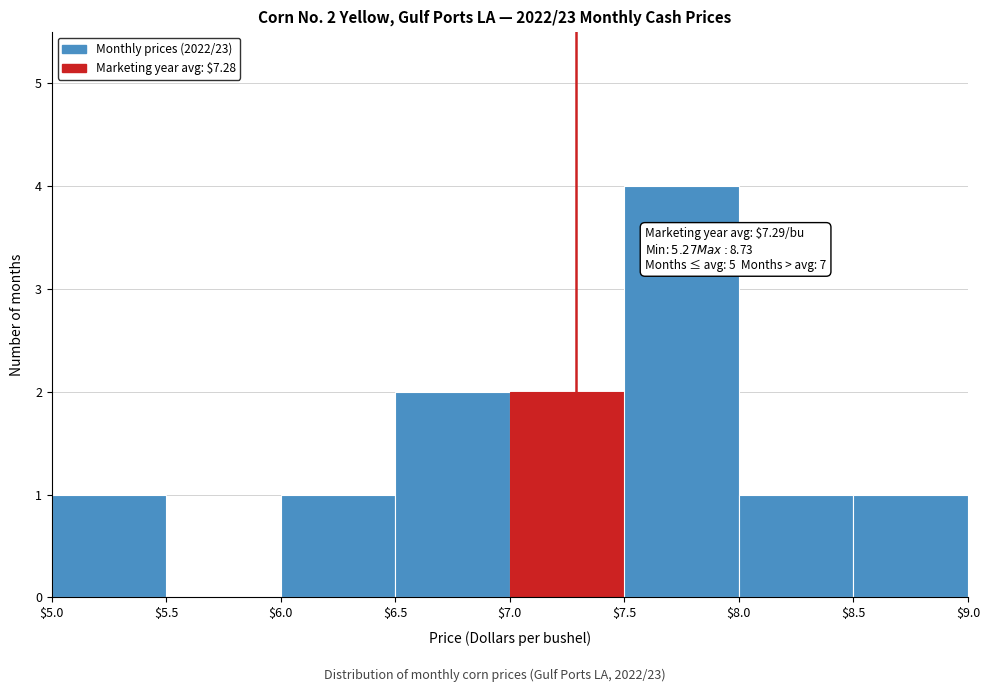

Which range on the x-axis has the tallest bar?

$7.5 to $8.0